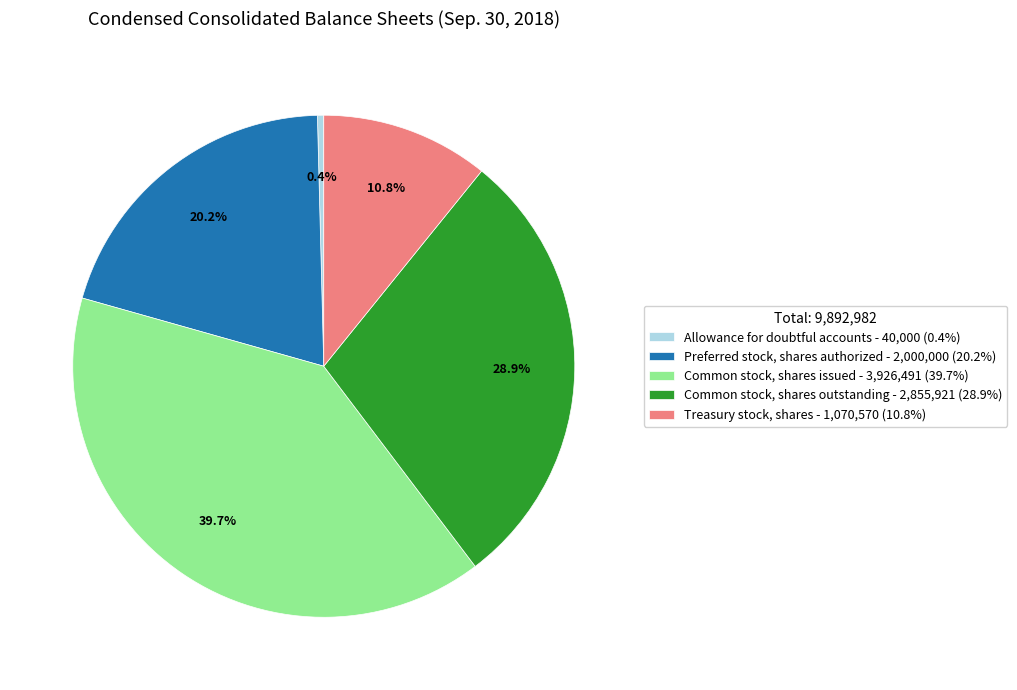

To the nearest percent, what is the difference between the largest and smallest slice percentages?

39%